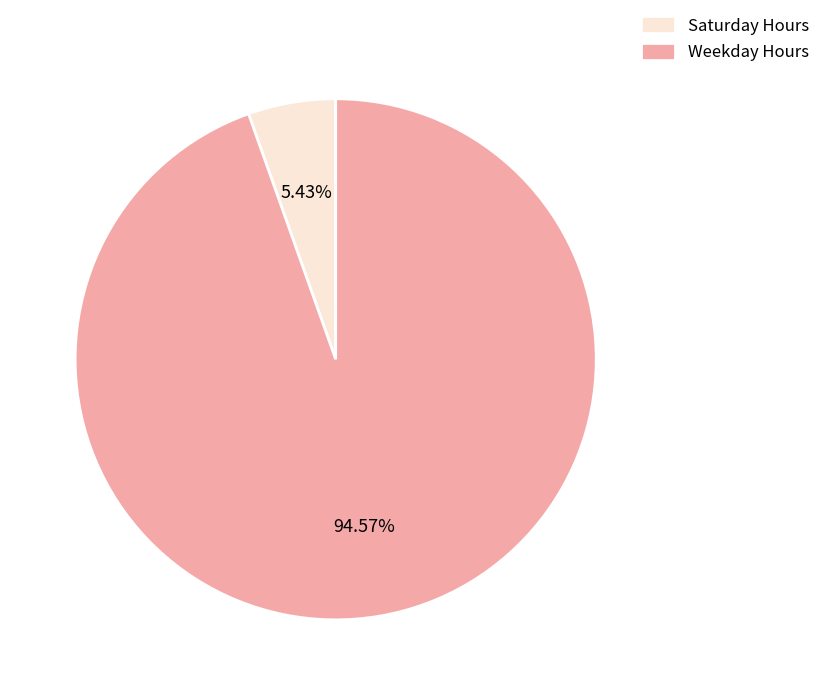

Does Saturday Hours account for over 50% of the chart?

No